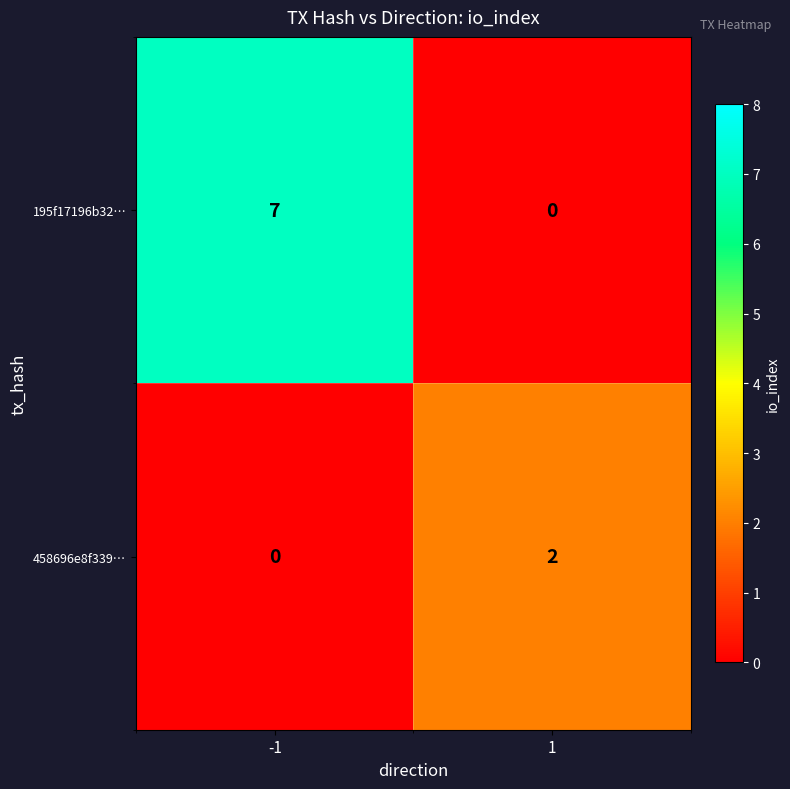

How many data points in 458696e8f339… are less than 2?

1